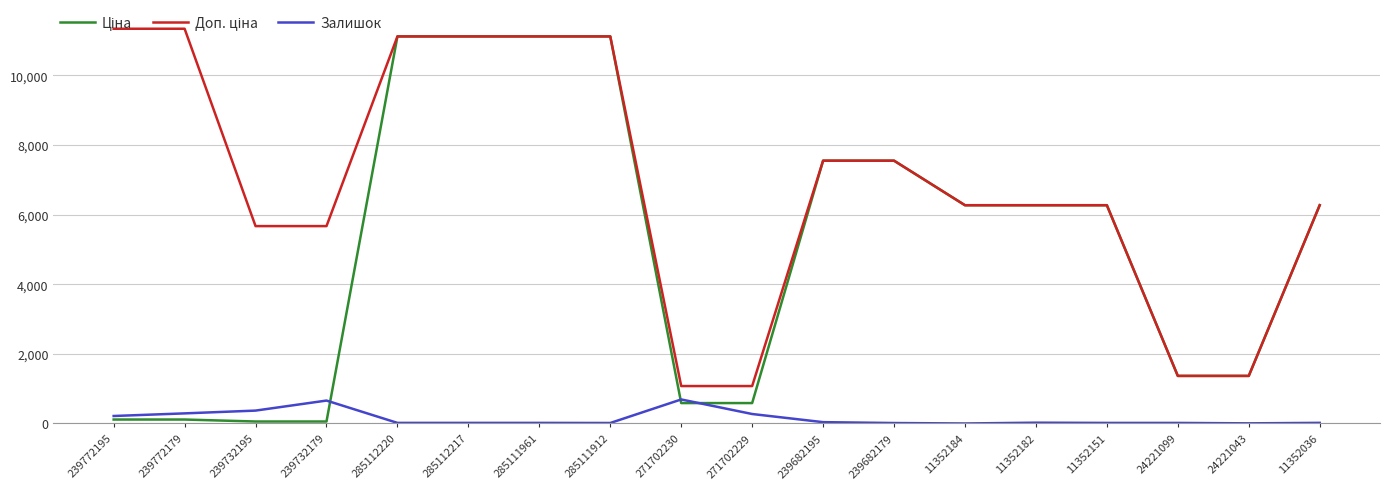

What is the difference between the highest and lowest values at 11352184?

6266.7